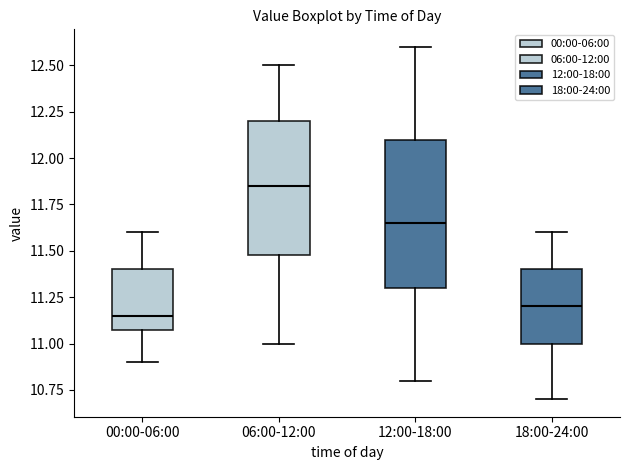

Which box's median line is the lowest?

00:00-06:00